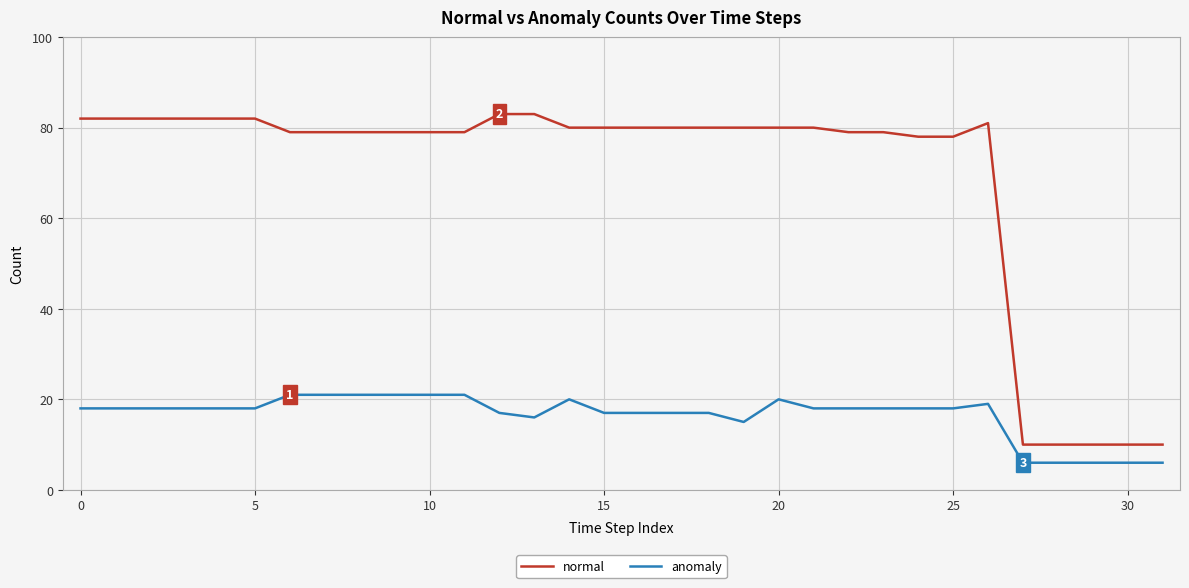

Is this an area chart (filled region under the line)?

No